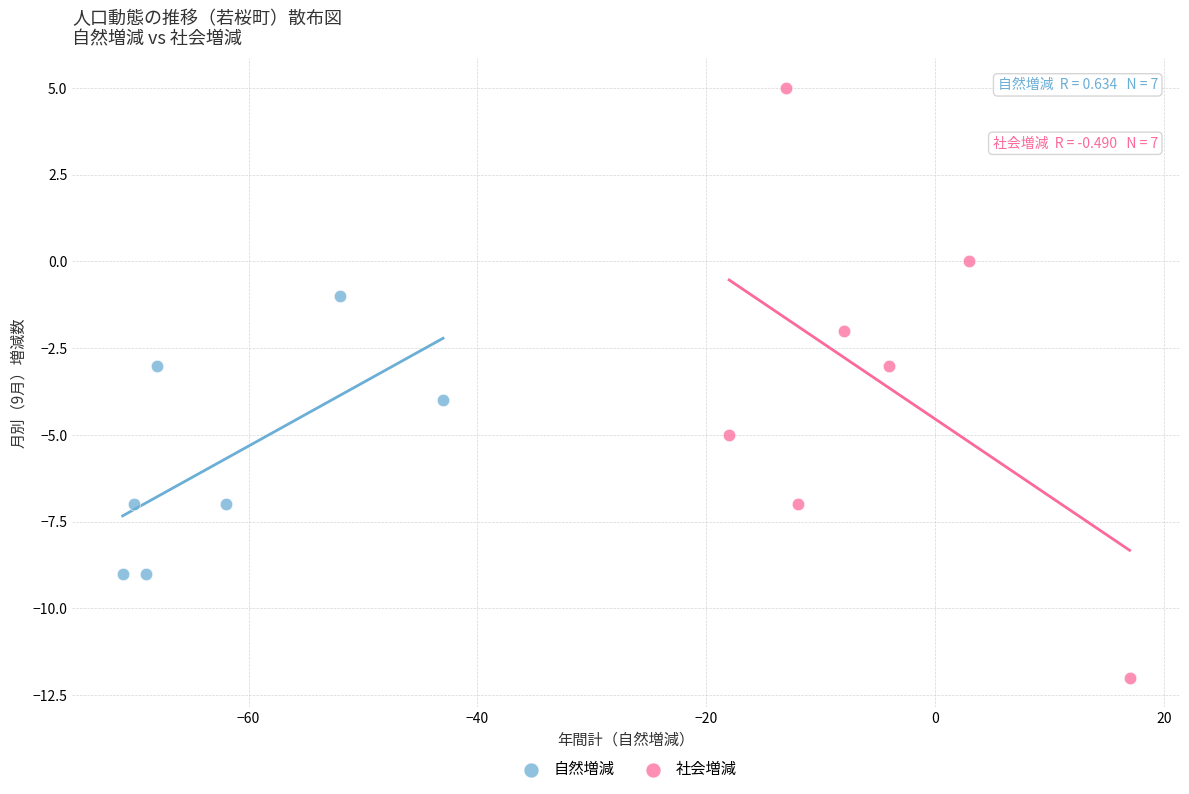

Which series contains the highest Y value?

社会増減